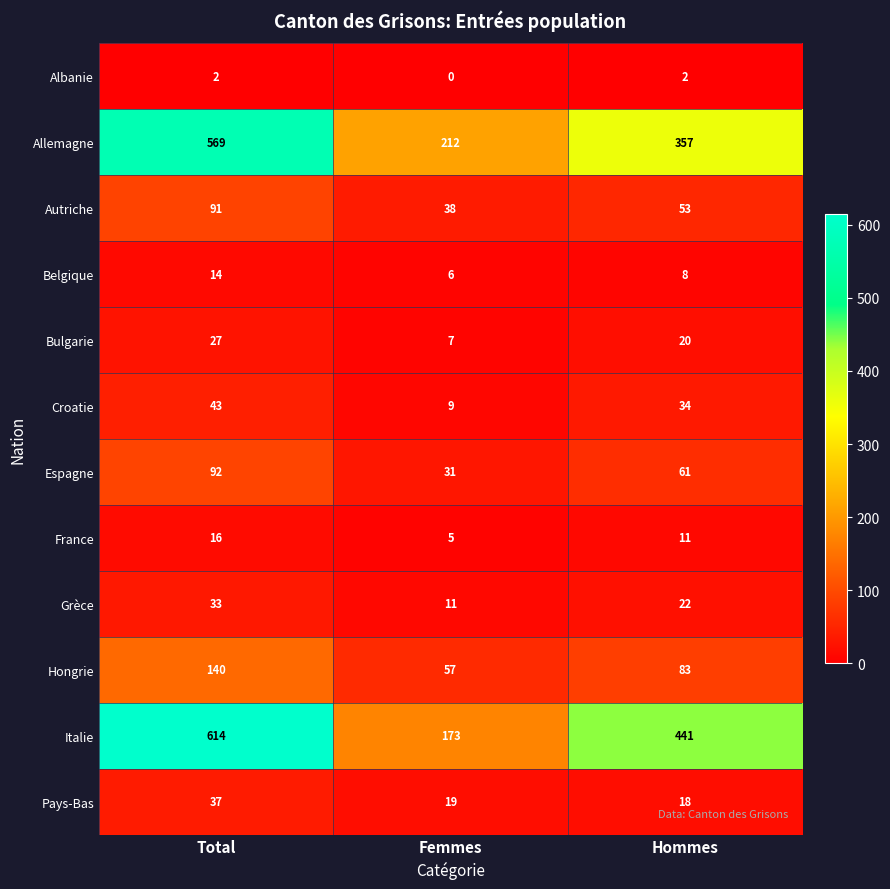

What is the difference between the highest and lowest values at Femmes?

212